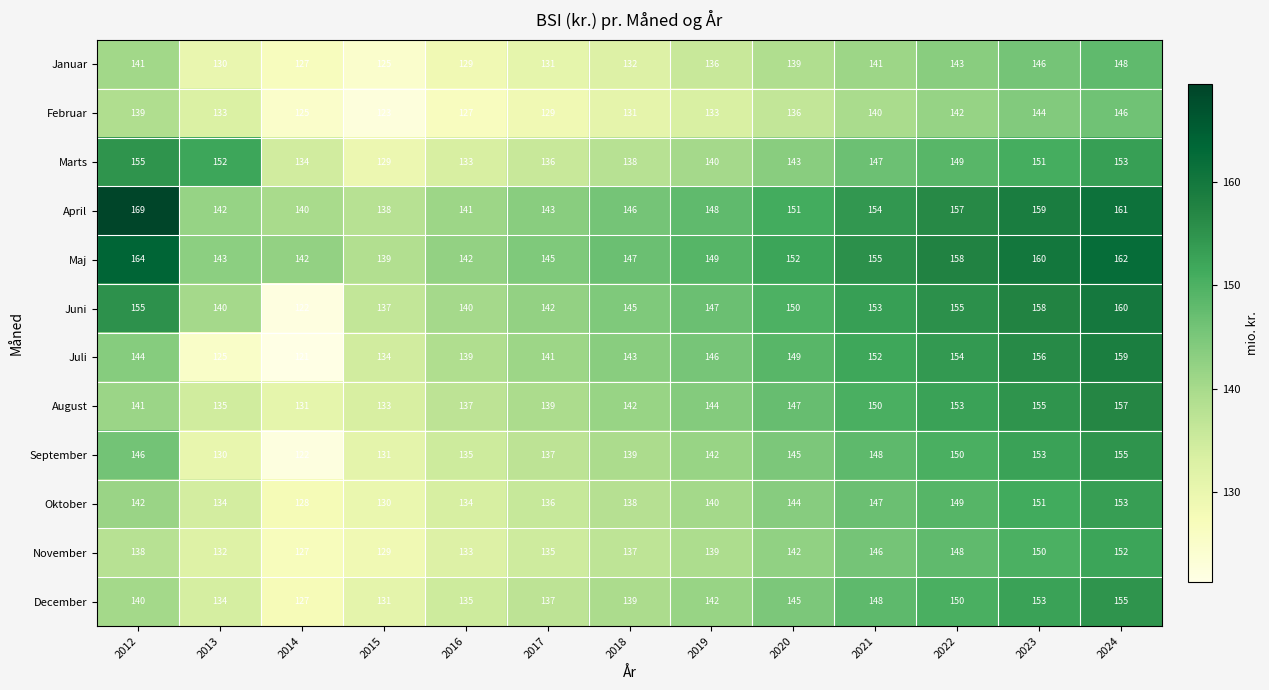

At how many categories does at least one series exceed 125?

13